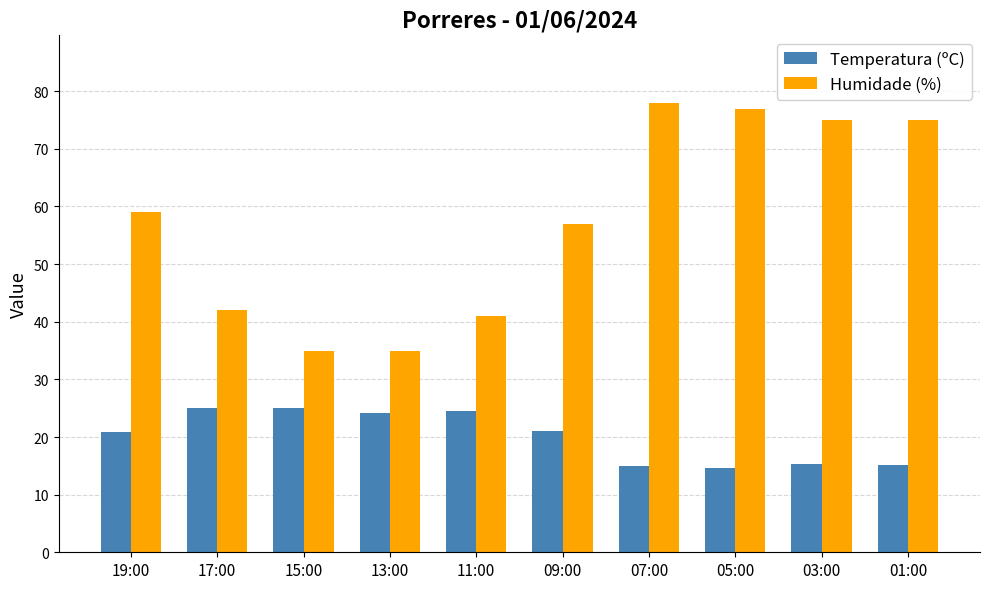

What are all the series names shown in the legend?

Temperatura (ºC), Humidade (%)